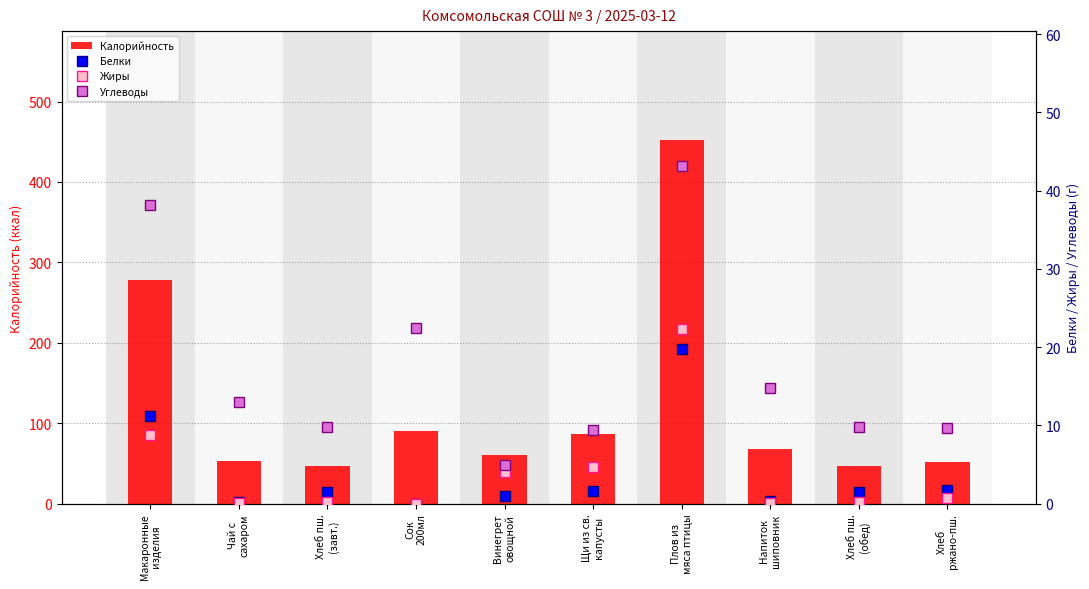

What is the lowest value of the Углеводы series?

4.9